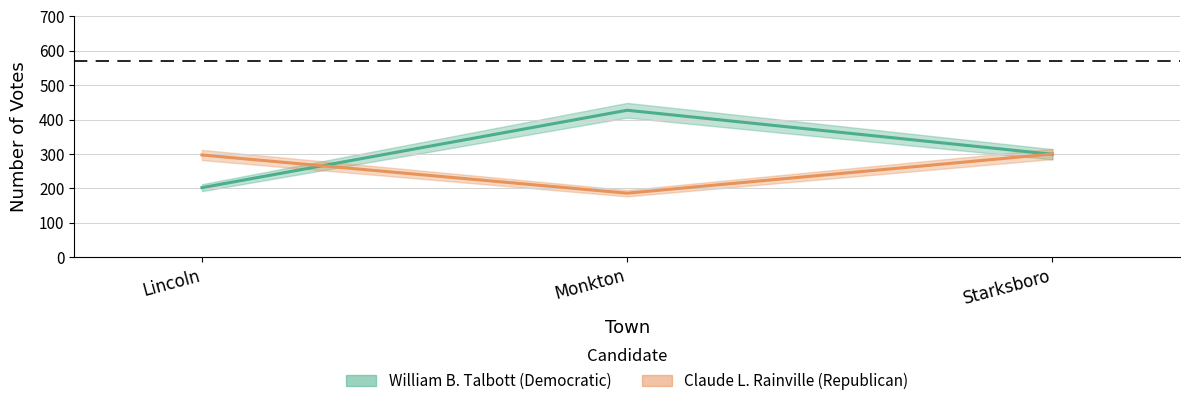

Rank the series by their average value, from highest to lowest.

William B. Talbott (Democratic), Claude L. Rainville (Republican)